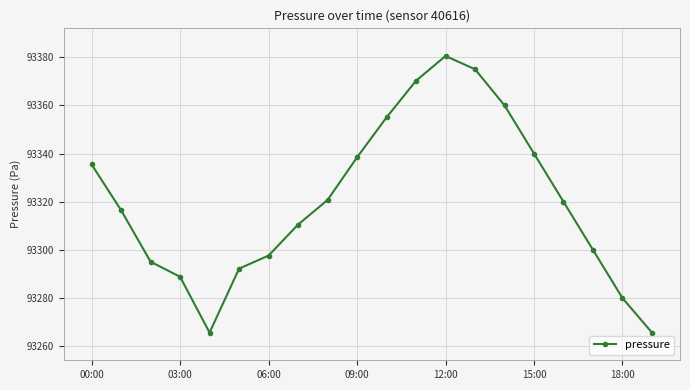

How many points are lower than both their immediate neighbors (excluding endpoints)?

1